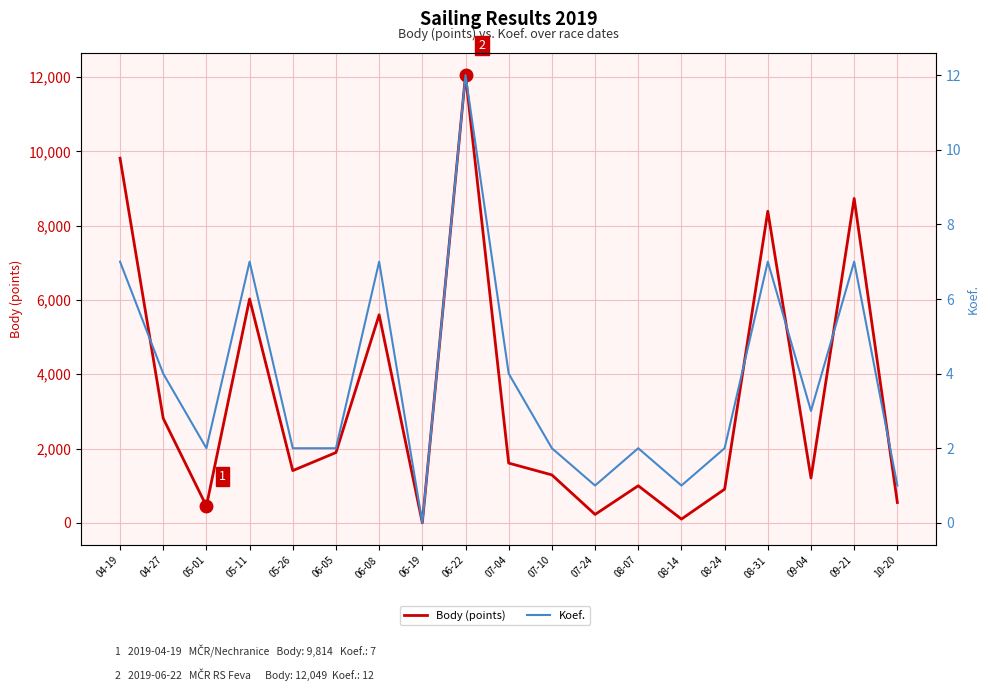

Reading left to right, transcribe all the data shown in this chart.

Body (points): 9814	2812	452	6025	1406	1892	5600	0	12049	1608	1290	226	998	101	906	8385	1206	8730	548
Koef.: 7	4	2	7	2	2	7	0	12	4	2	1	2	1	2	7	3	7	1